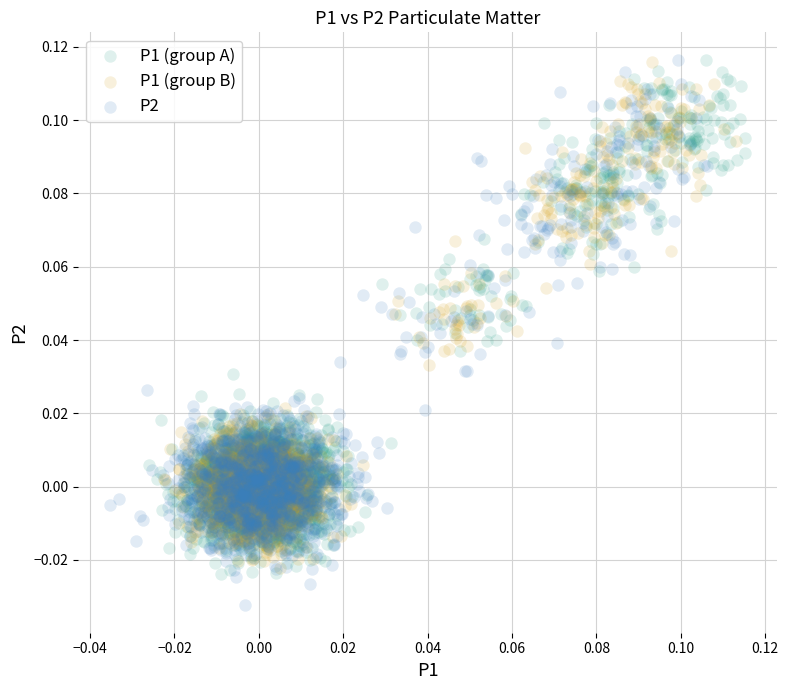

Which series reaches the minimum Y coordinate?

P2